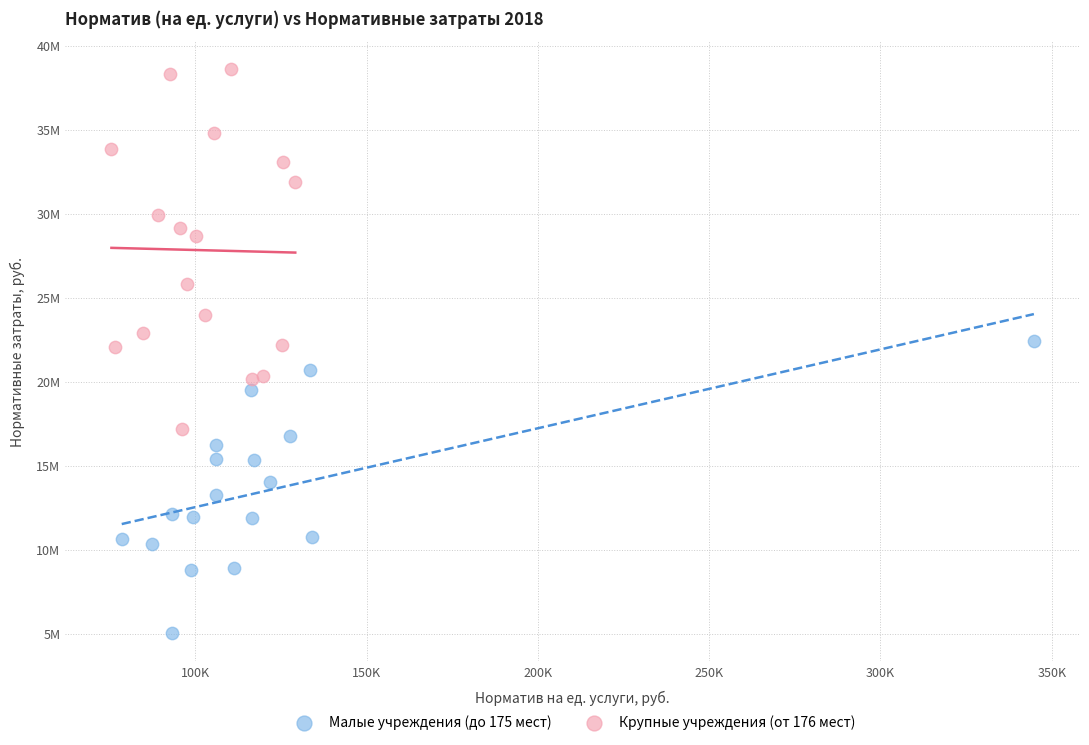

What are all the series names shown in the legend?

Малые учреждения (до 175 мест), Крупные учреждения (от 176 мест)